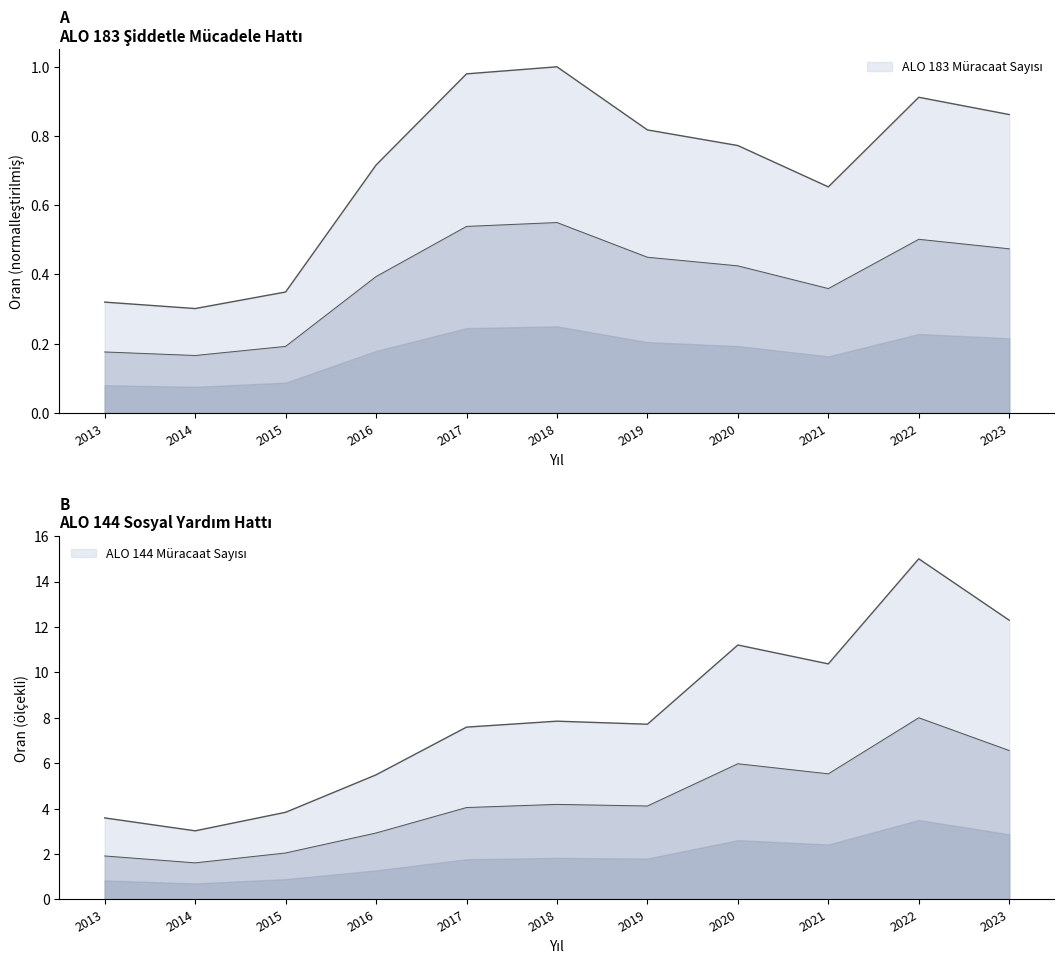

Reading left to right, what are all the values shown in this chart?

ALO 183 Müracaat Sayısı: 0.3	0.3	0.3	0.7	1.0	1.0	0.8	0.8	0.7	0.9	0.9
ALO 144 Müracaat Sayısı: 3.6	3.0	3.8	5.5	7.6	7.9	7.7	11.2	10.4	15.0	12.3